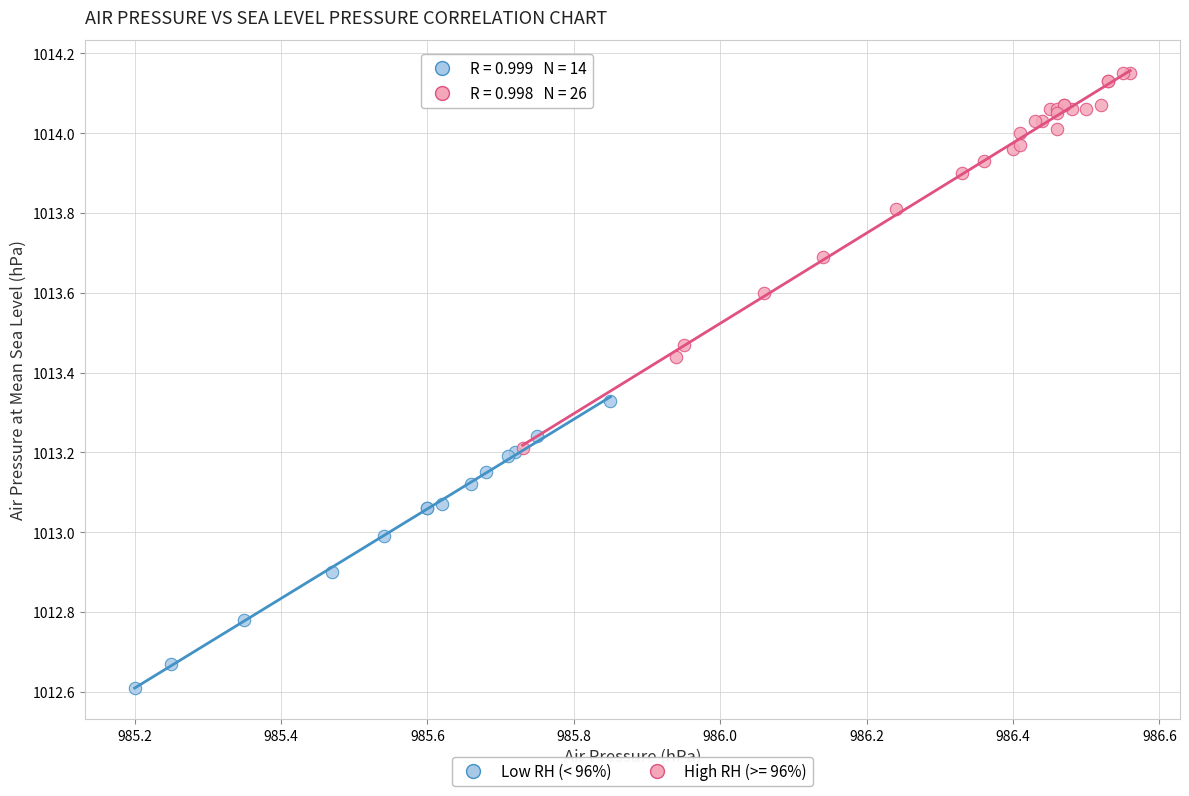

Which series reaches the minimum Y coordinate?

Low RH (< 96%)